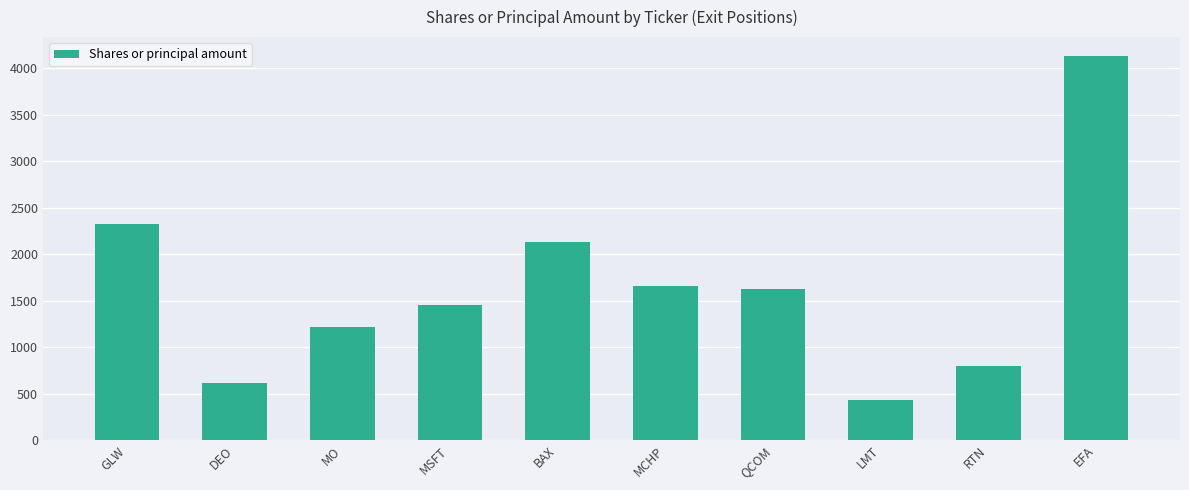

What value does the data have at BAX, to the nearest 100?

2100